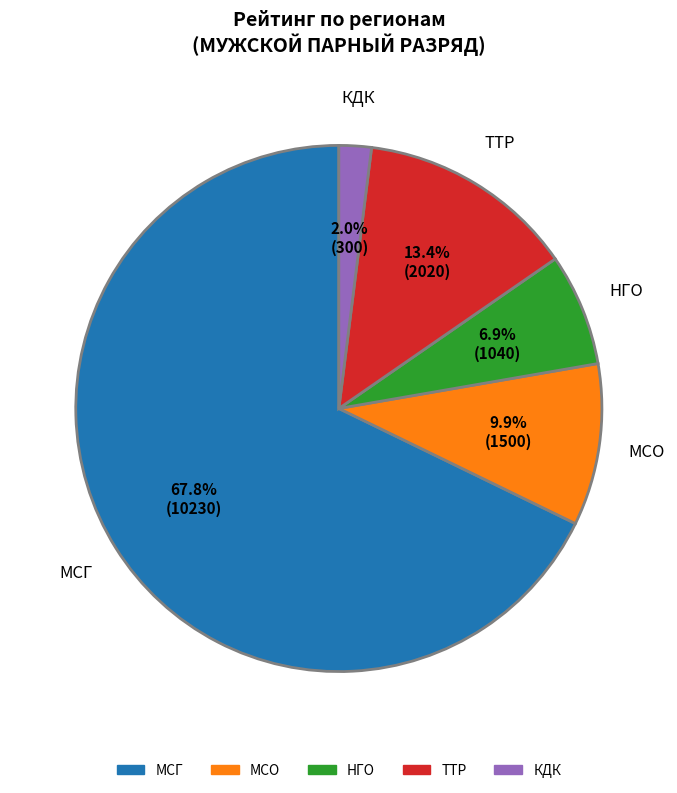

How much of the chart is everything except ТТР?

86.6%